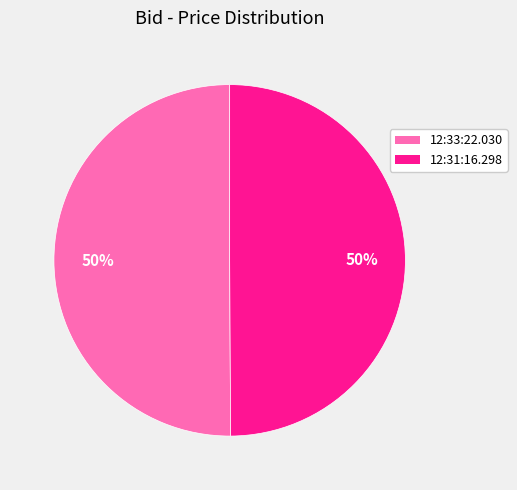

Combined, do 12:33:22.030 and 12:31:16.298 account for over 50%?

Yes